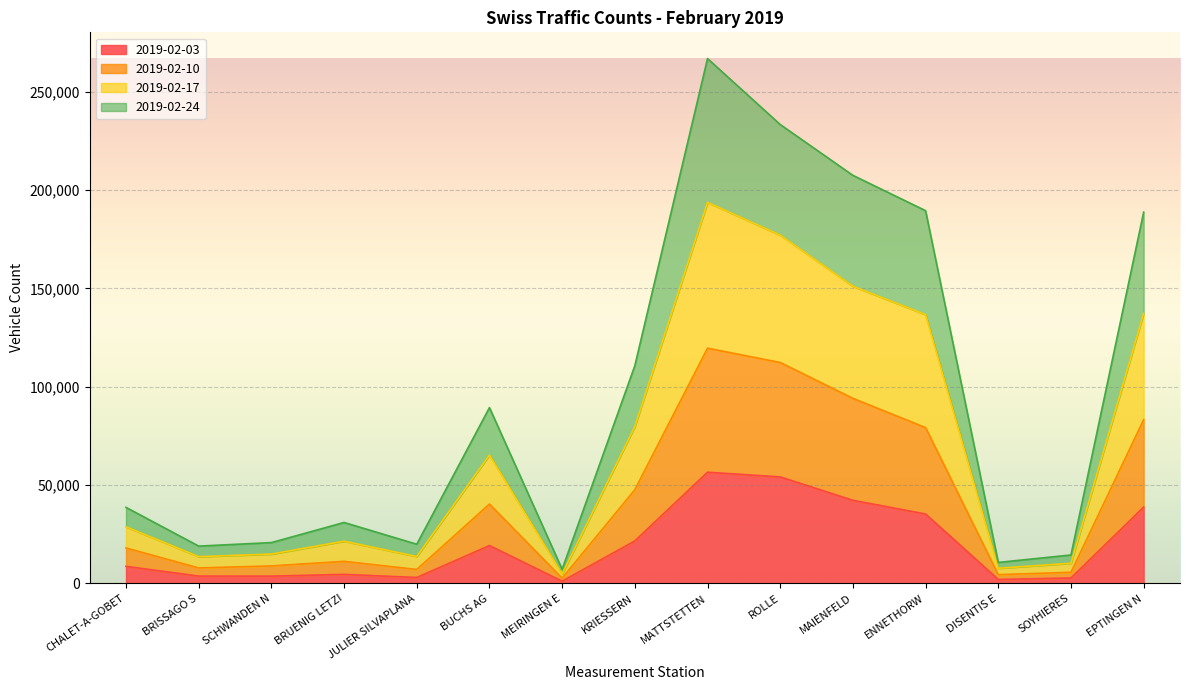

At which category is the sum across all series the highest?

MATTSTETTEN